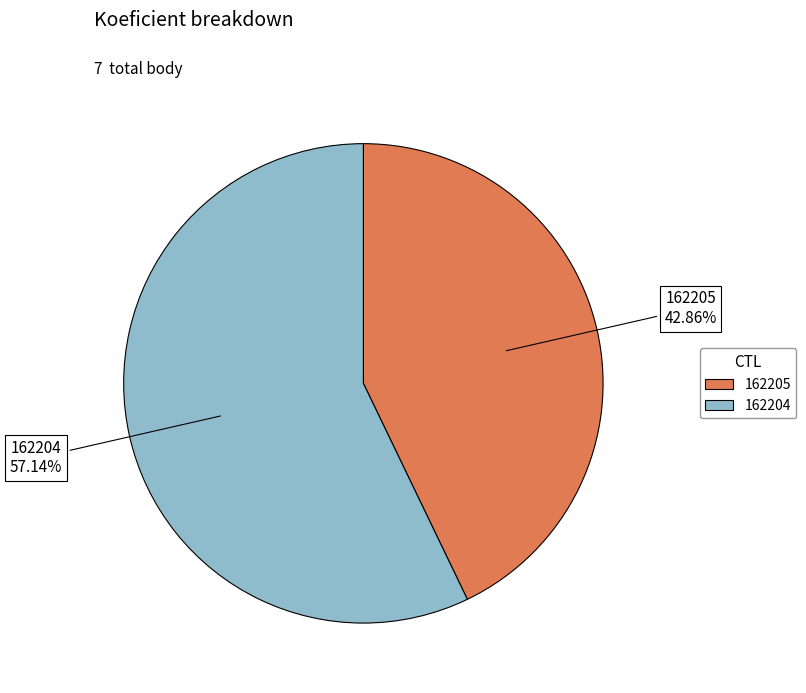

To the nearest percent, what percentage of the pie is 162204?

57%